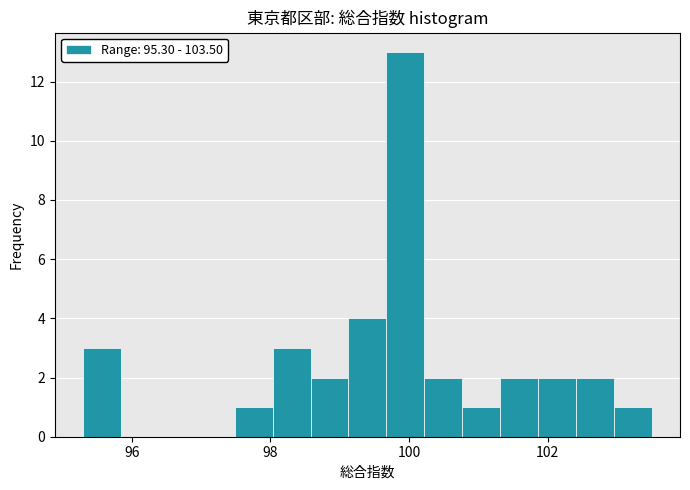

Around what value on the x-axis is the tallest bar? Give the approximate position of its centre, as read against the axis.

100.0